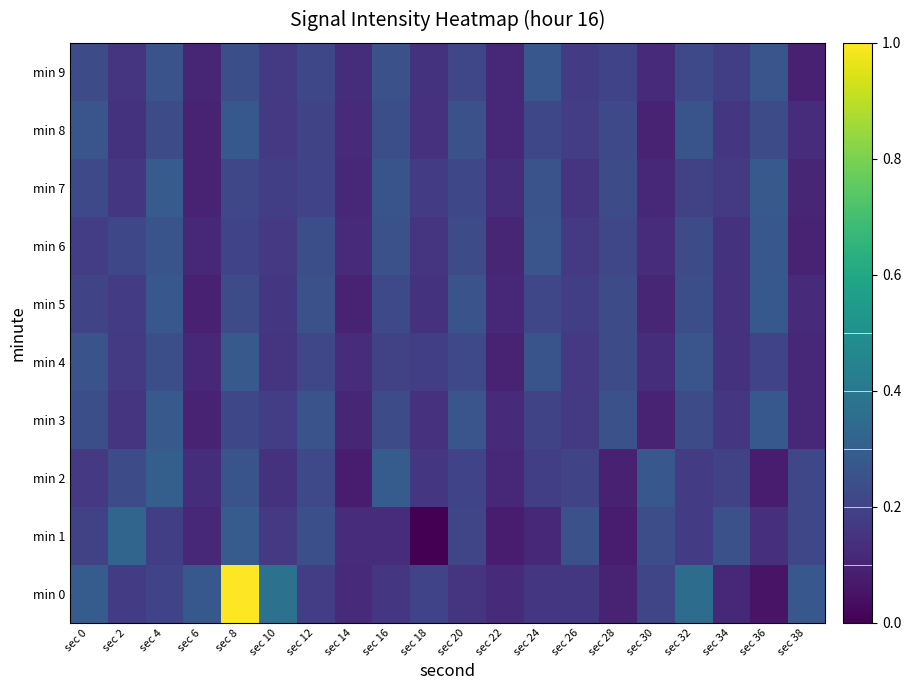

Reading right to left, extract all data points from this chart.

min 0: sec 38=0.3	sec 36=0.1	sec 34=0.1	sec 32=0.4	sec 30=0.2	sec 28=0.1	sec 26=0.2	sec 24=0.2	sec 22=0.1	sec 20=0.1	sec 18=0.2	sec 16=0.2	sec 14=0.1	sec 12=0.2	sec 10=0.4	sec 8=1.0	sec 6=0.3	sec 4=0.2	sec 2=0.2	sec 0=0.3
min 1: sec 38=0.2	sec 36=0.1	sec 34=0.2	sec 32=0.2	sec 30=0.2	sec 28=0.1	sec 26=0.2	sec 24=0.1	sec 22=0.1	sec 20=0.2	sec 18=0.0	sec 16=0.1	sec 14=0.1	sec 12=0.2	sec 10=0.2	sec 8=0.3	sec 6=0.1	sec 4=0.2	sec 2=0.3	sec 0=0.2
min 2: sec 38=0.2	sec 36=0.1	sec 34=0.2	sec 32=0.2	sec 30=0.3	sec 28=0.1	sec 26=0.2	sec 24=0.2	sec 22=0.1	sec 20=0.2	sec 18=0.2	sec 16=0.3	sec 14=0.1	sec 12=0.2	sec 10=0.1	sec 8=0.3	sec 6=0.1	sec 4=0.3	sec 2=0.2	sec 0=0.2
min 3: sec 38=0.1	sec 36=0.3	sec 34=0.2	sec 32=0.2	sec 30=0.1	sec 28=0.2	sec 26=0.2	sec 24=0.2	sec 22=0.1	sec 20=0.3	sec 18=0.1	sec 16=0.2	sec 14=0.1	sec 12=0.3	sec 10=0.2	sec 8=0.2	sec 6=0.1	sec 4=0.3	sec 2=0.2	sec 0=0.2
min 4: sec 38=0.1	sec 36=0.2	sec 34=0.1	sec 32=0.3	sec 30=0.1	sec 28=0.2	sec 26=0.2	sec 24=0.3	sec 22=0.1	sec 20=0.2	sec 18=0.2	sec 16=0.2	sec 14=0.1	sec 12=0.2	sec 10=0.2	sec 8=0.3	sec 6=0.1	sec 4=0.2	sec 2=0.2	sec 0=0.3
min 5: sec 38=0.1	sec 36=0.3	sec 34=0.1	sec 32=0.2	sec 30=0.1	sec 28=0.2	sec 26=0.2	sec 24=0.2	sec 22=0.1	sec 20=0.3	sec 18=0.1	sec 16=0.2	sec 14=0.1	sec 12=0.2	sec 10=0.2	sec 8=0.2	sec 6=0.1	sec 4=0.3	sec 2=0.2	sec 0=0.2
min 6: sec 38=0.1	sec 36=0.3	sec 34=0.1	sec 32=0.2	sec 30=0.1	sec 28=0.2	sec 26=0.2	sec 24=0.3	sec 22=0.1	sec 20=0.2	sec 18=0.2	sec 16=0.2	sec 14=0.1	sec 12=0.2	sec 10=0.2	sec 8=0.2	sec 6=0.1	sec 4=0.3	sec 2=0.2	sec 0=0.2
min 7: sec 38=0.1	sec 36=0.3	sec 34=0.2	sec 32=0.2	sec 30=0.1	sec 28=0.2	sec 26=0.2	sec 24=0.3	sec 22=0.1	sec 20=0.2	sec 18=0.2	sec 16=0.3	sec 14=0.1	sec 12=0.2	sec 10=0.2	sec 8=0.2	sec 6=0.1	sec 4=0.3	sec 2=0.2	sec 0=0.2
min 8: sec 38=0.1	sec 36=0.2	sec 34=0.2	sec 32=0.3	sec 30=0.1	sec 28=0.2	sec 26=0.2	sec 24=0.2	sec 22=0.1	sec 20=0.2	sec 18=0.1	sec 16=0.2	sec 14=0.1	sec 12=0.2	sec 10=0.2	sec 8=0.3	sec 6=0.1	sec 4=0.2	sec 2=0.1	sec 0=0.3
min 9: sec 38=0.1	sec 36=0.3	sec 34=0.2	sec 32=0.2	sec 30=0.1	sec 28=0.2	sec 26=0.2	sec 24=0.3	sec 22=0.1	sec 20=0.2	sec 18=0.1	sec 16=0.2	sec 14=0.1	sec 12=0.2	sec 10=0.2	sec 8=0.2	sec 6=0.1	sec 4=0.3	sec 2=0.2	sec 0=0.2